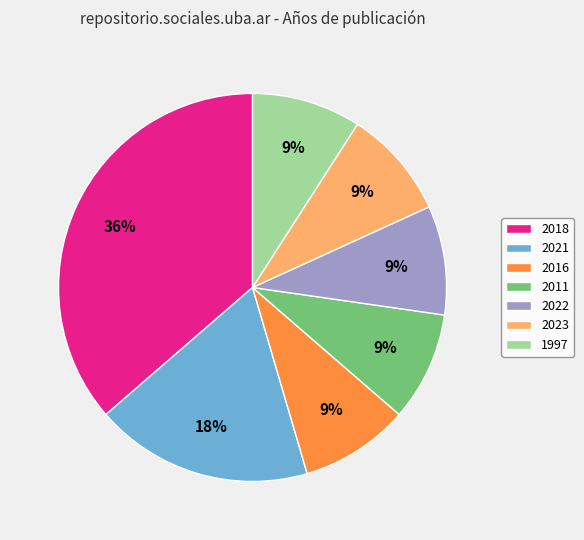

Count the number of slices in the pie.

7